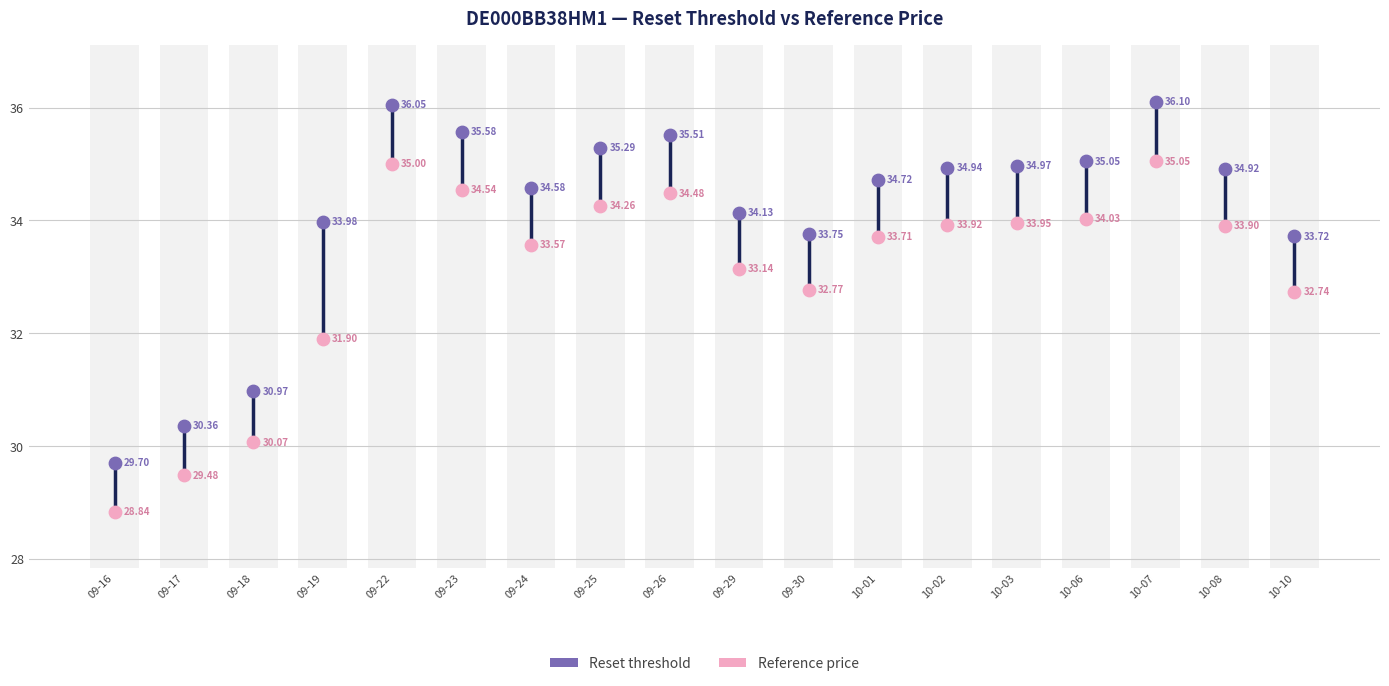

Which series reaches the minimum Y coordinate?

Reference price